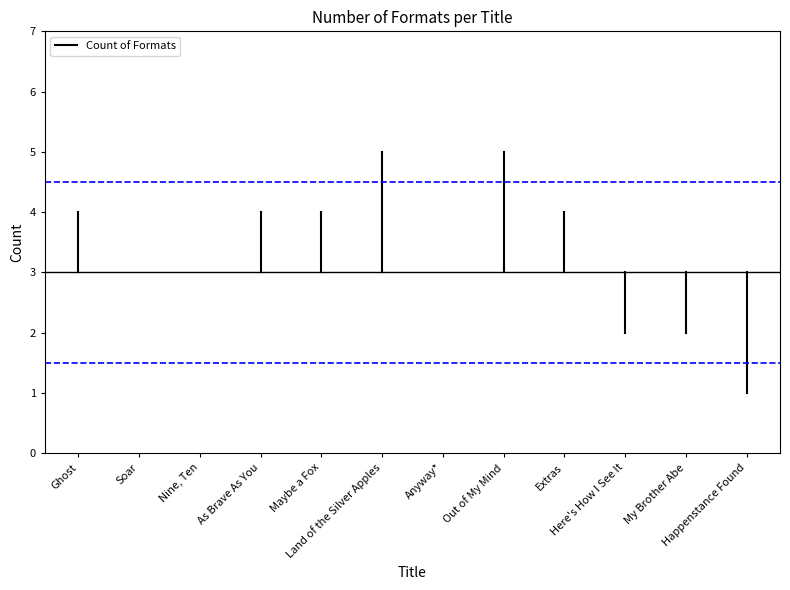

True or false: the data shows 6 at Ghost.

False